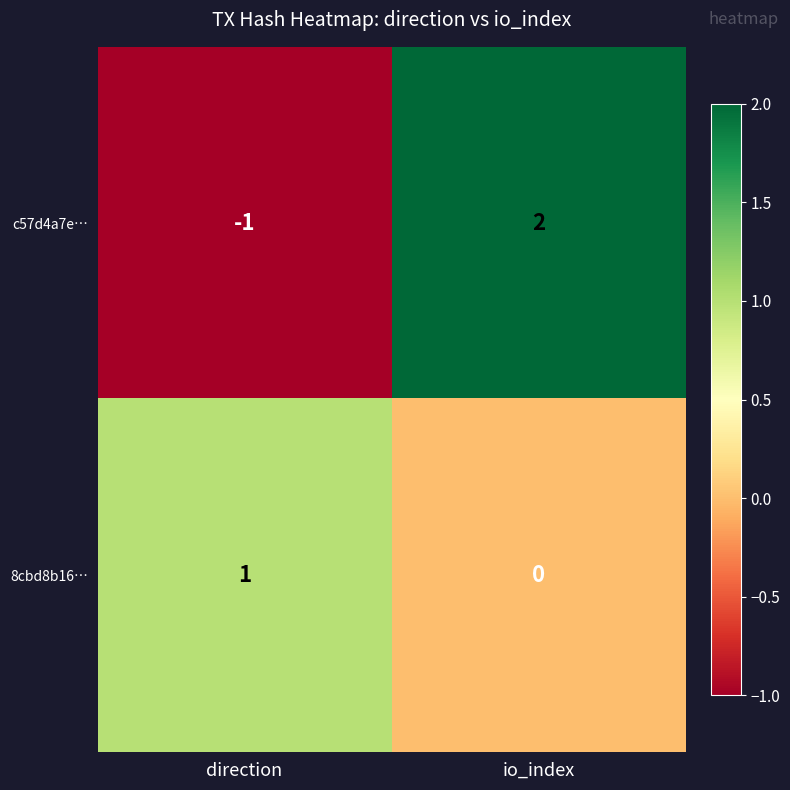

At which category does the chart reach its peak across all series?

io_index